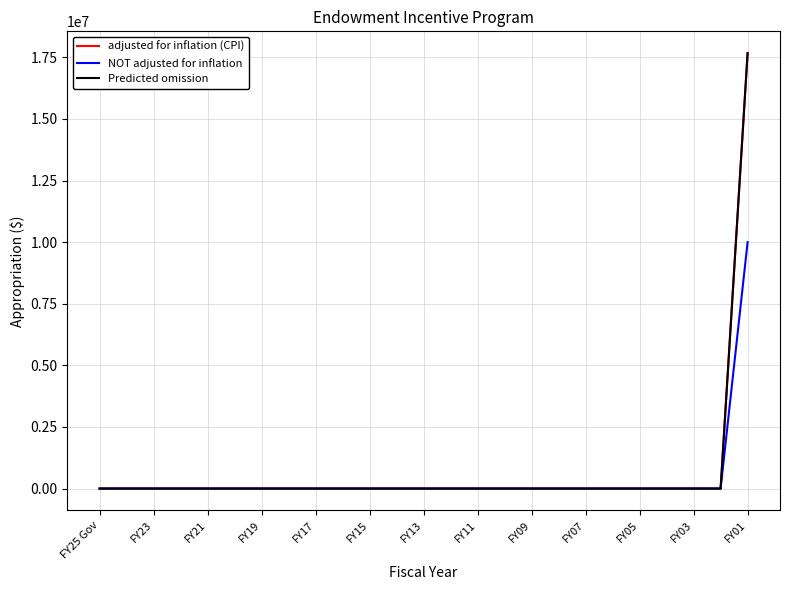

Which series has the widest spread of values?

adjusted for inflation (CPI)